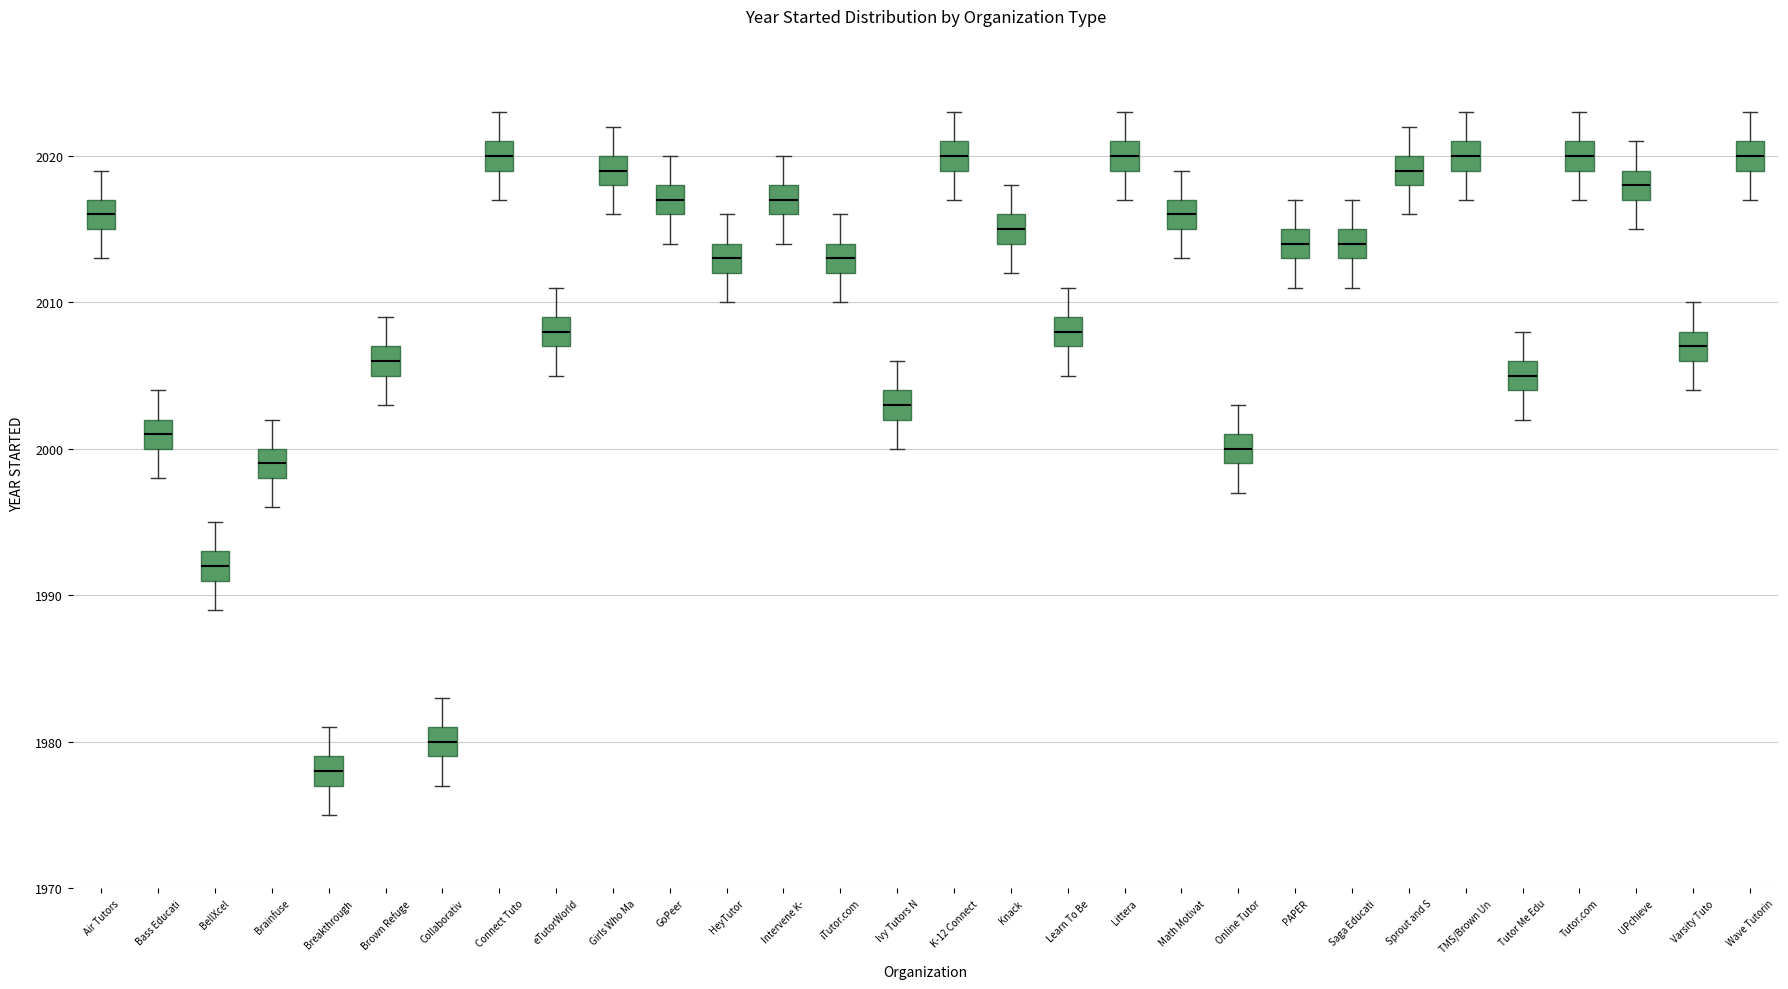

Where does the upper whisker of the box for Saga Educati end on the y-axis? The values are not printed on the chart, so give them approximately, as read against the axis.

2017